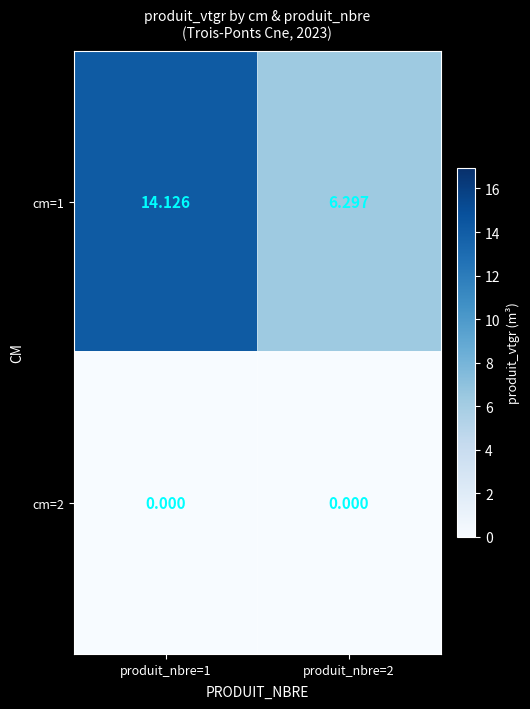

Is the value of cm=1 at produit_nbre=2 greater than the value of cm=2 at produit_nbre=1?

Yes